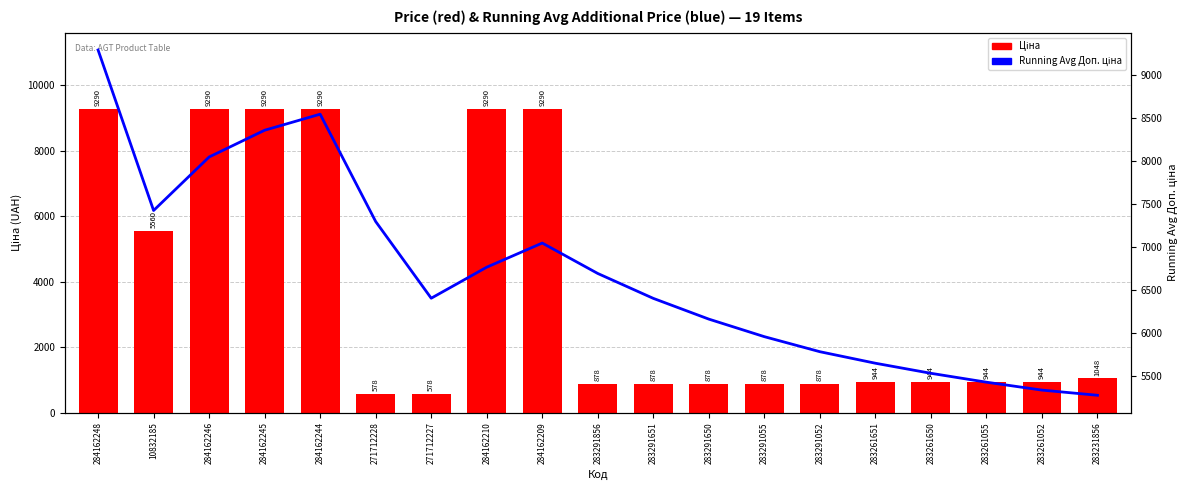

Where is Ціна nearest to the value 4934?

10832185